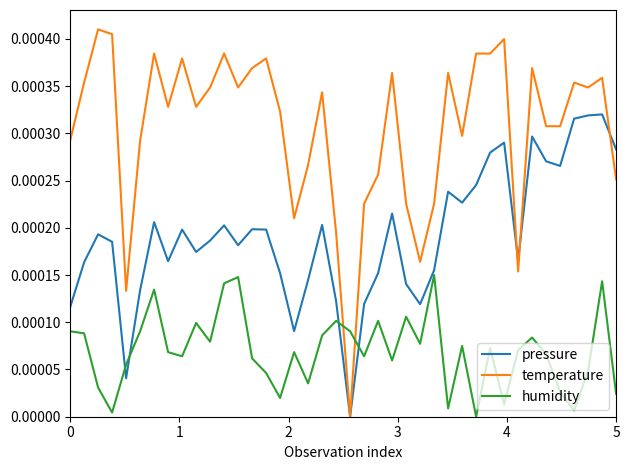

Which series ends up on top after the final intersection of temperature and humidity?

temperature